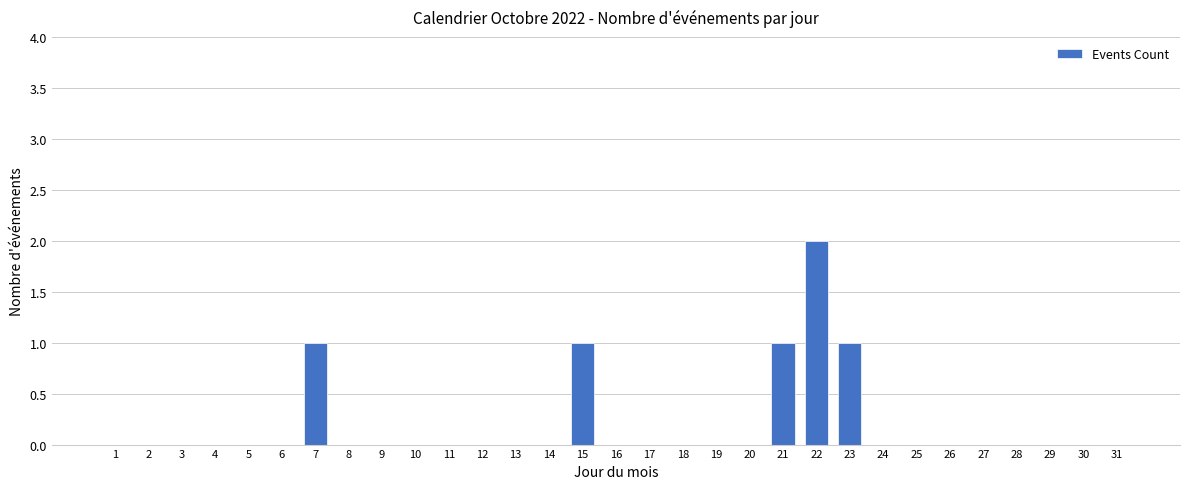

Reading left to right, transcribe all the data shown in this chart.

1=0	2=0	3=0	4=0	5=0	6=0	7=1	8=0	9=0	10=0	11=0	12=0	13=0	14=0	15=1	16=0	17=0	18=0	19=0	20=0	21=1	22=2	23=1	24=0	25=0	26=0	27=0	28=0	29=0	30=0	31=0